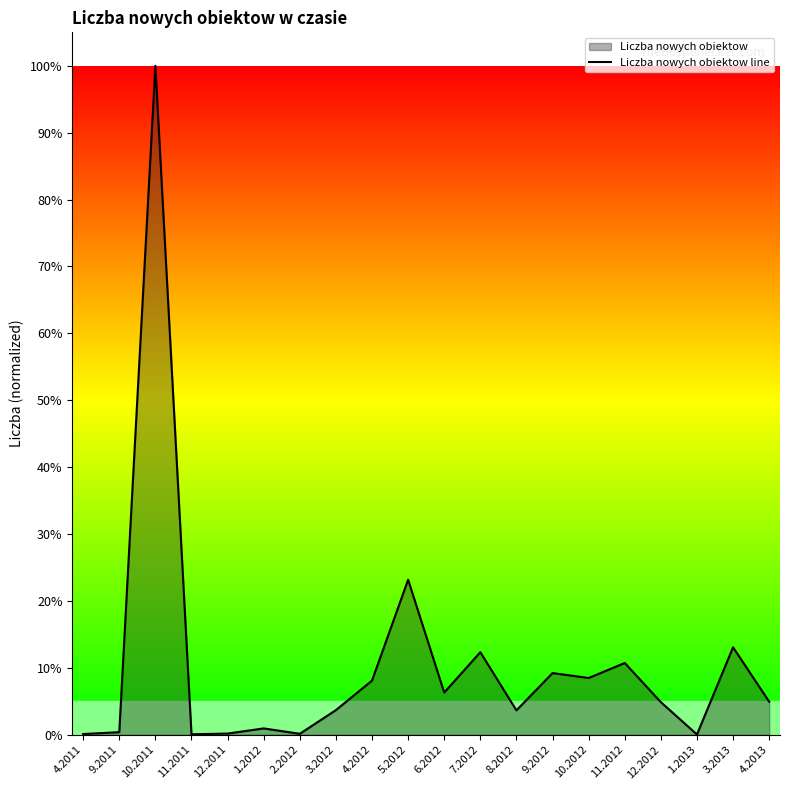

What is the greatest value displayed?

100.0